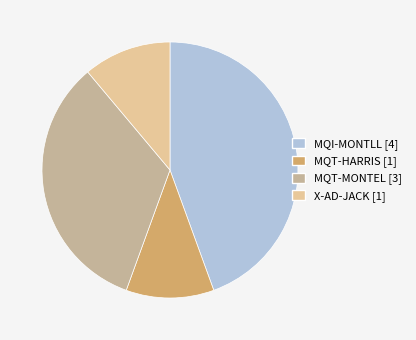

Does MQT-MONTEL represent more than half of the total?

No